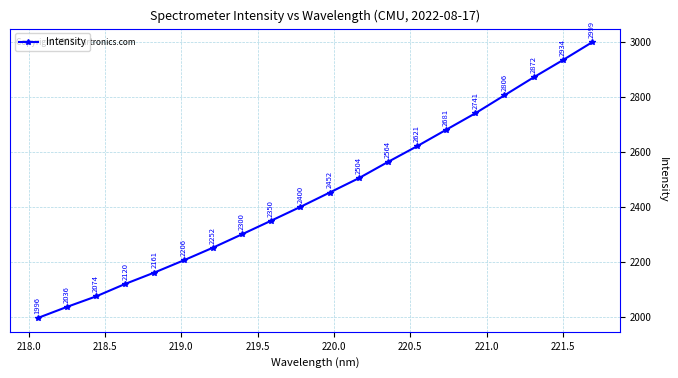

What is the value of the 12th point from the left?

2504.4